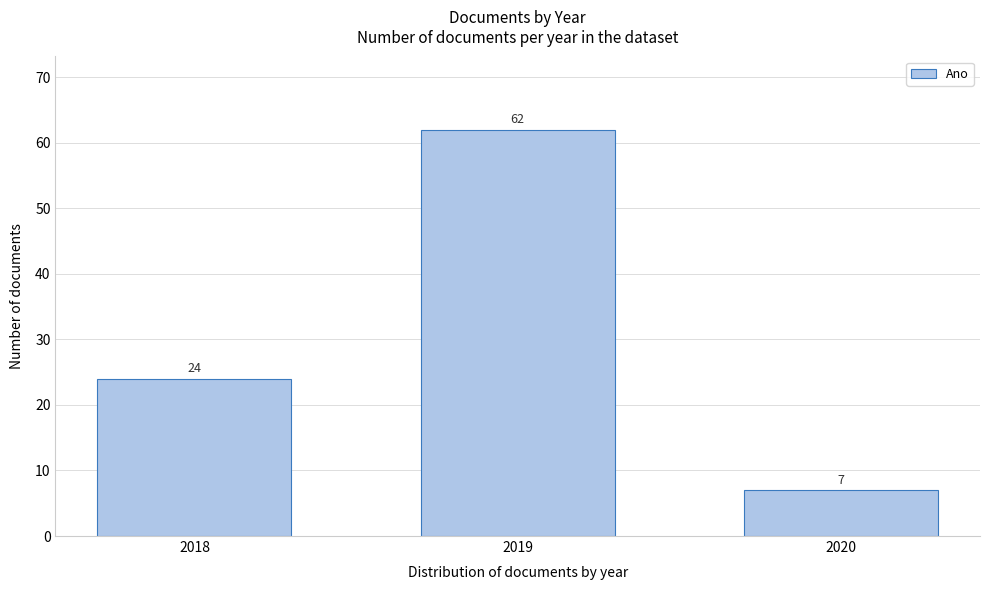

Reading left to right, what are all the values shown in this chart?

24	62	7